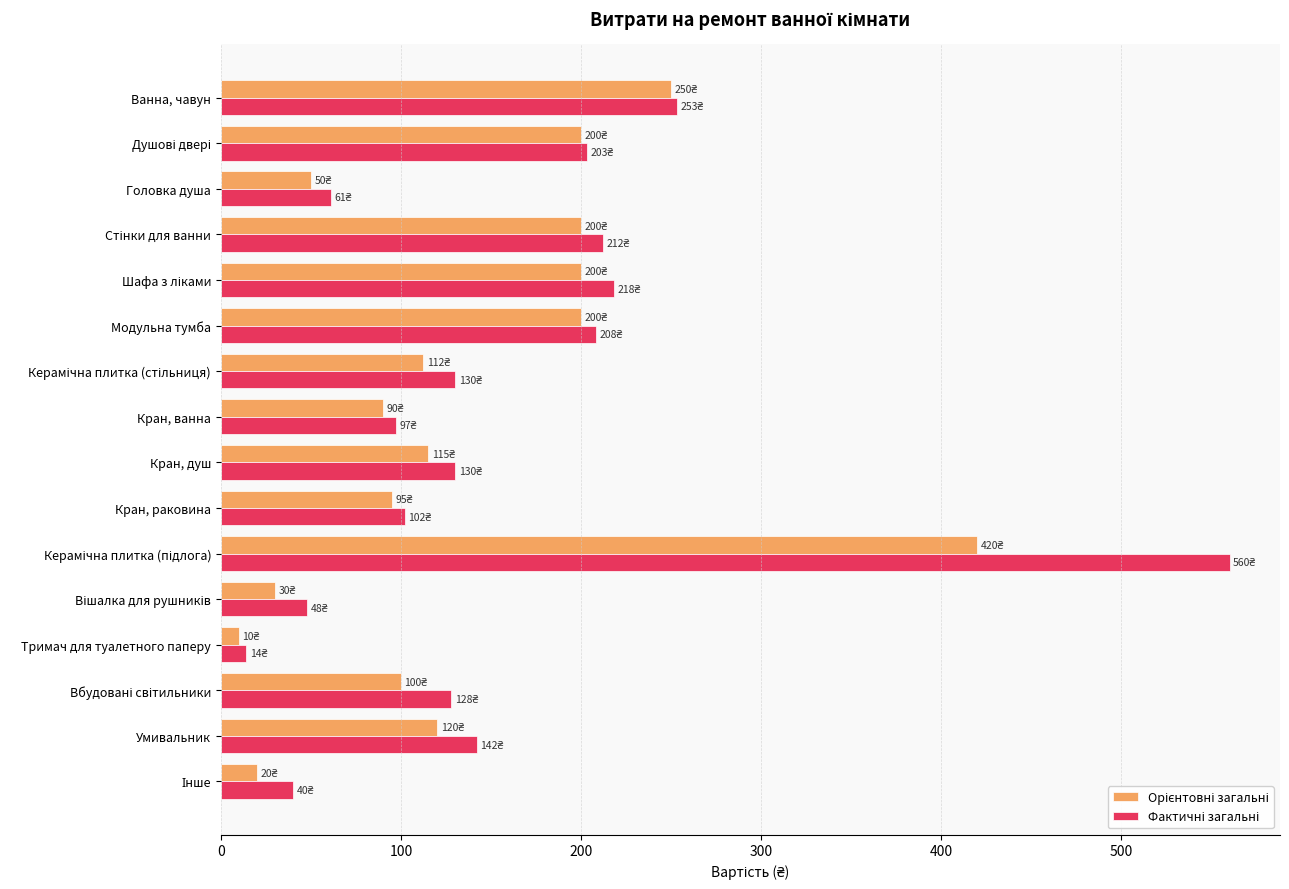

What is the difference between the highest and lowest values at Умивальник?

22.0